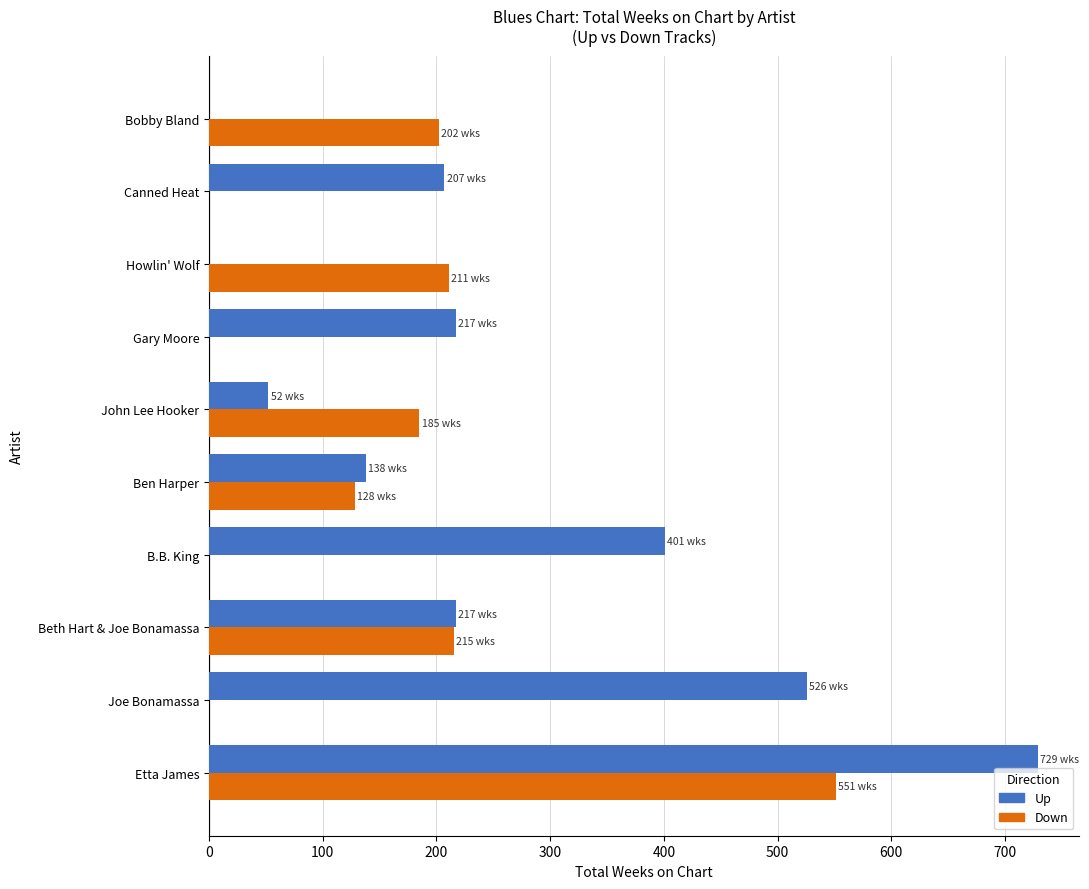

What is the sum of all Down values?

1492